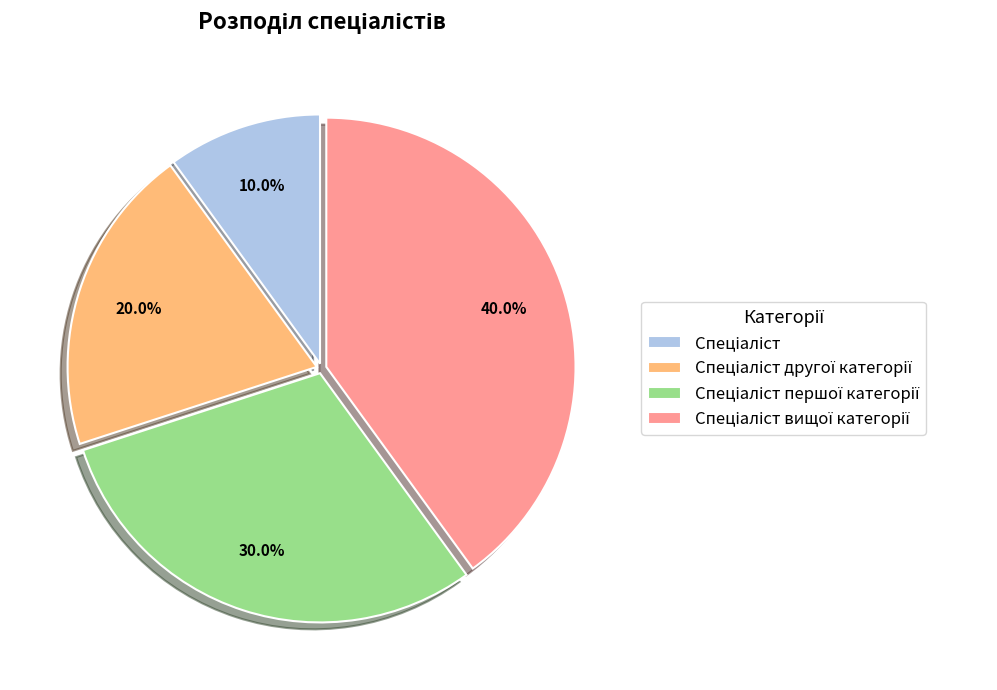

To the nearest percent, what is the difference between the largest and smallest slice percentages?

30%